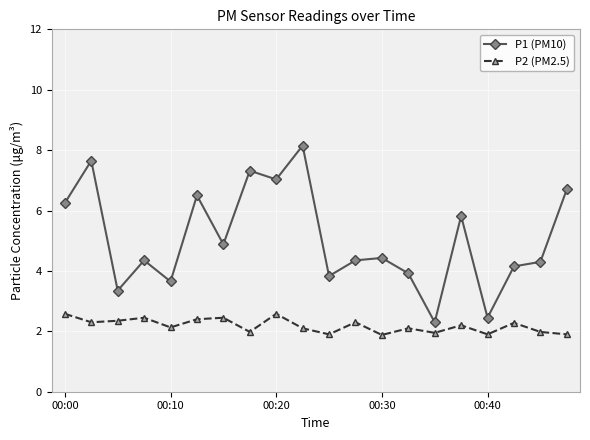

True or false: P1 (PM10) and P2 (PM2.5) cross at least once.

False